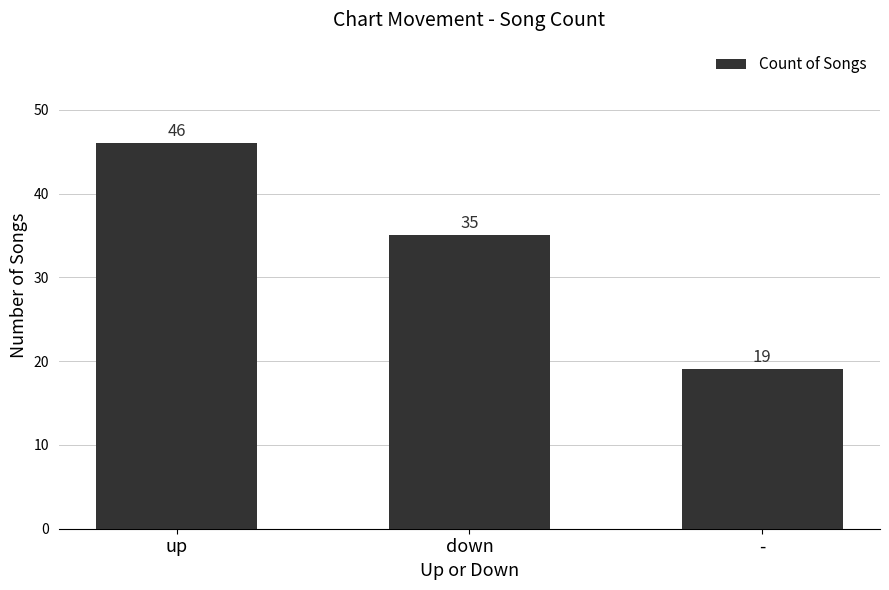

Reading left to right, what are all the values shown in this chart?

46	35	19